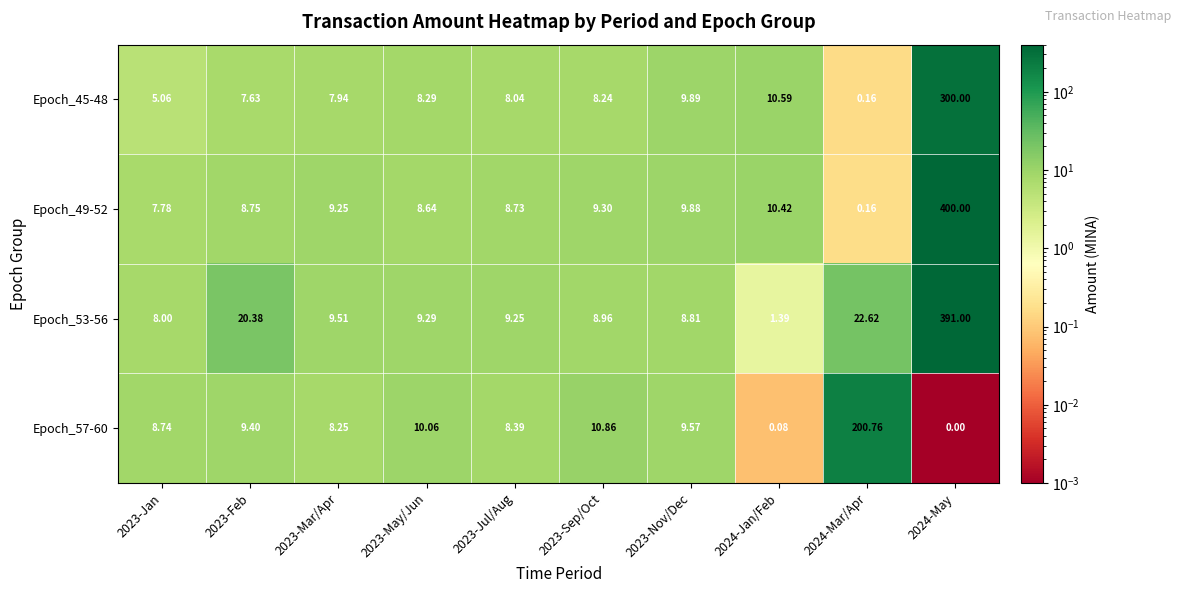

Is the value of Epoch_53-56 at 2024-Mar/Apr greater than the value of Epoch_49-52 at 2023-Feb?

Yes